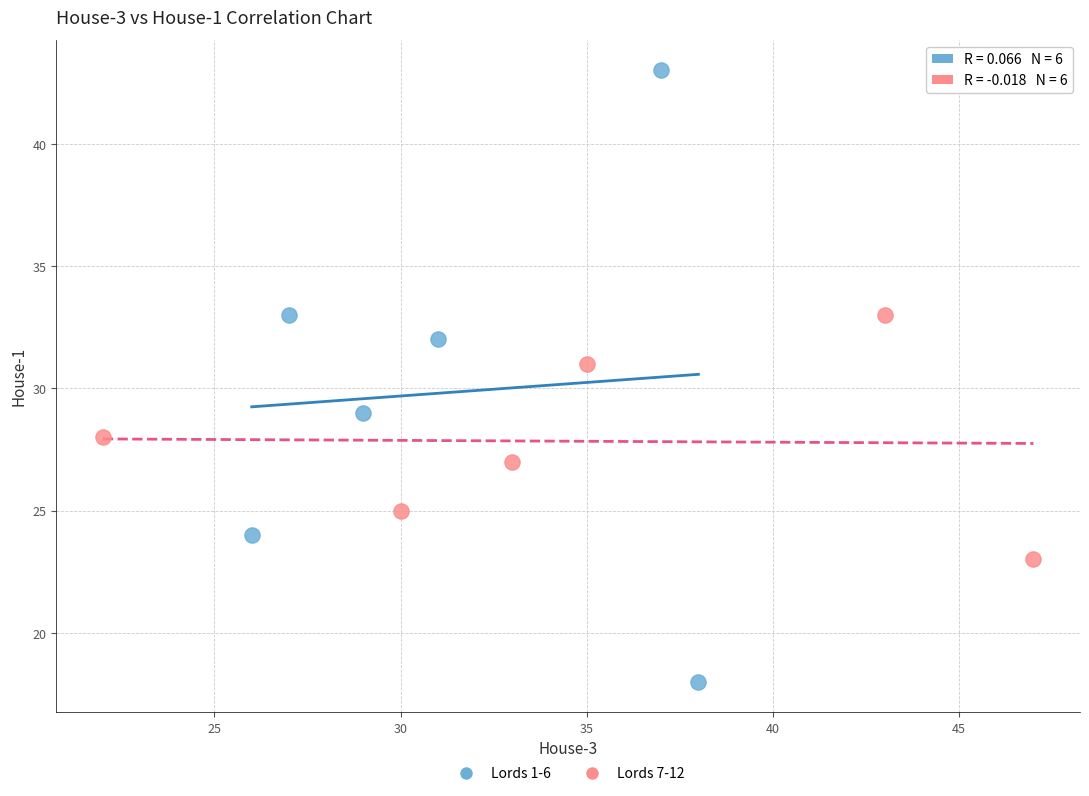

What are all the series names shown in the legend?

Lords 1-6, Lords 7-12